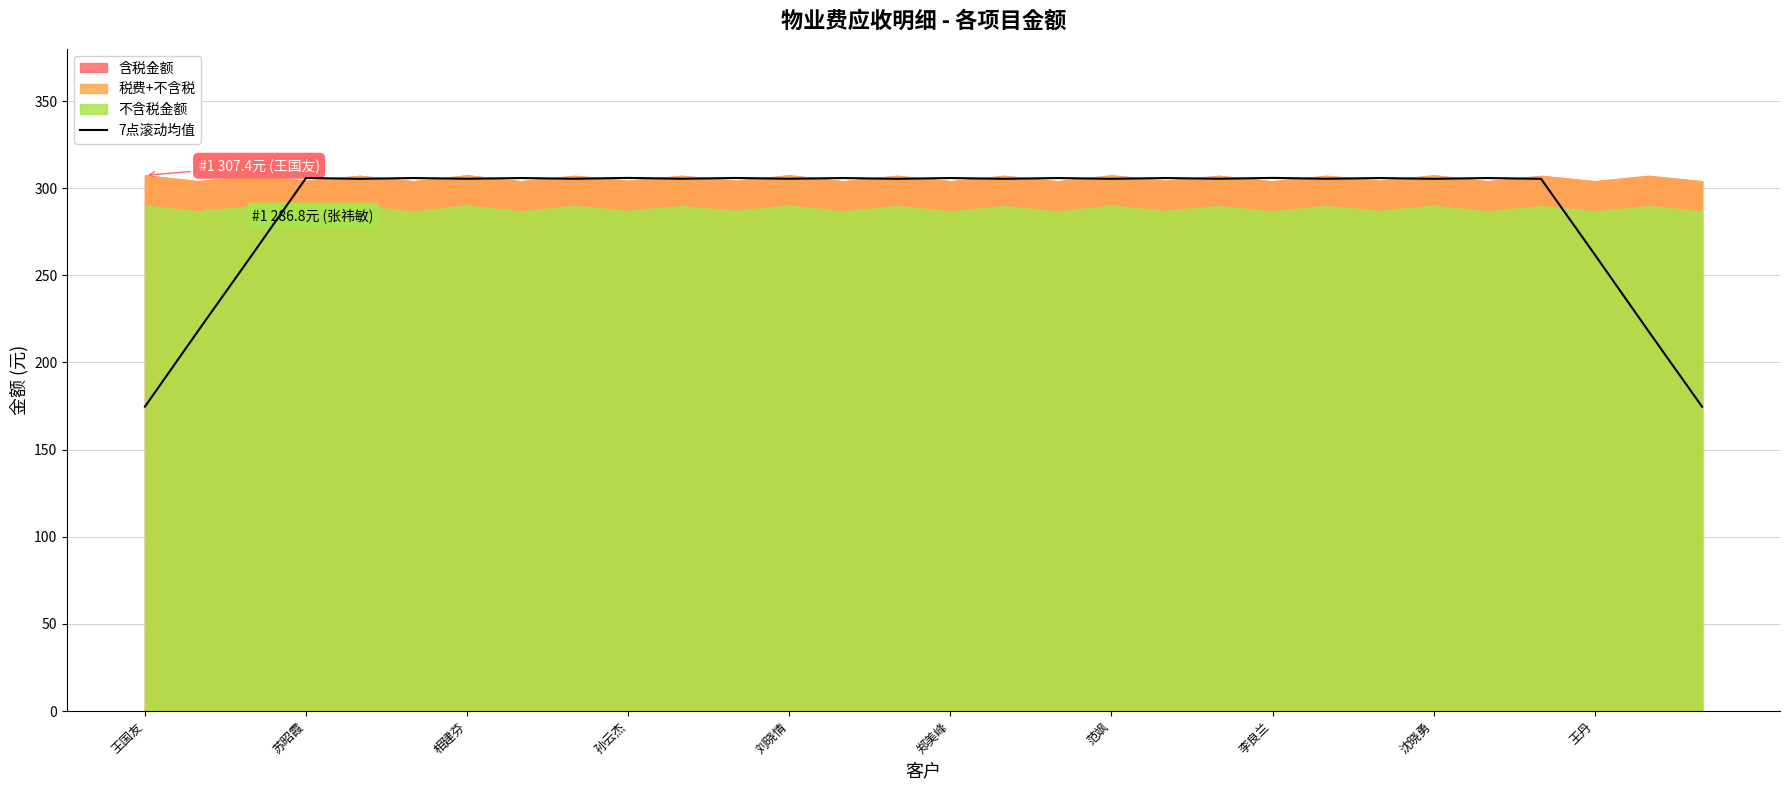

Reading left to right, extract all data points from this chart.

174.7	218.6	262.0	305.9	305.4	305.8	305.4	305.8	305.4	305.9	305.4	305.9	305.4	305.8	305.4	305.8	305.4	305.8	305.4	305.8	305.4	305.9	305.4	305.8	305.4	305.8	305.4	261.9	218.0	174.6